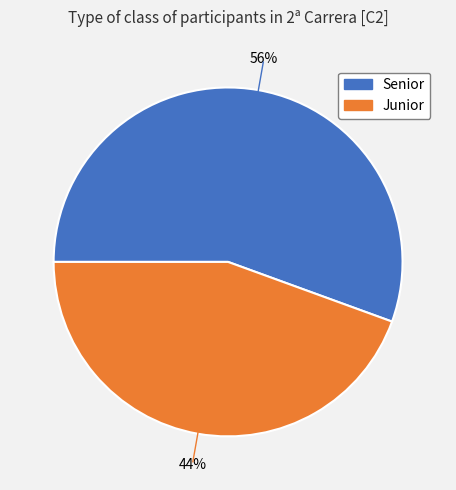

How many slices are in this pie chart?

2